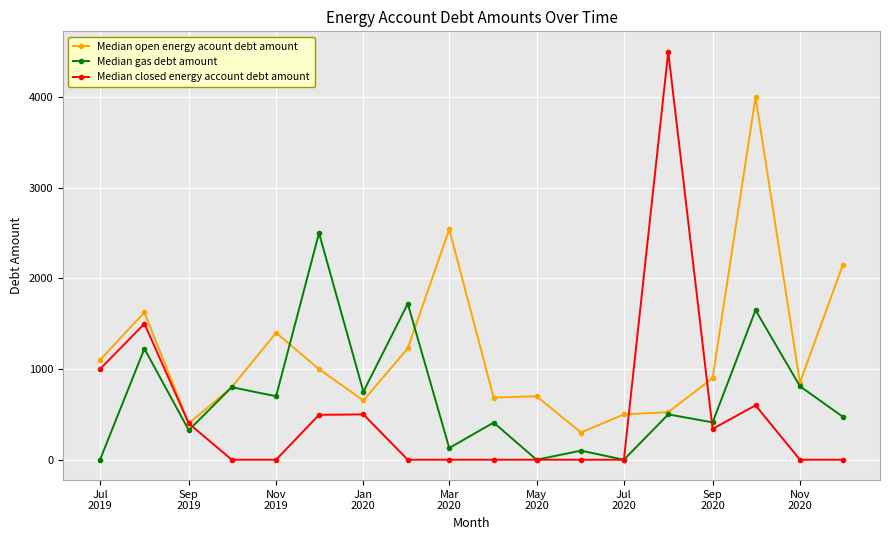

Does the chart display data point markers on the line(s)?

Yes